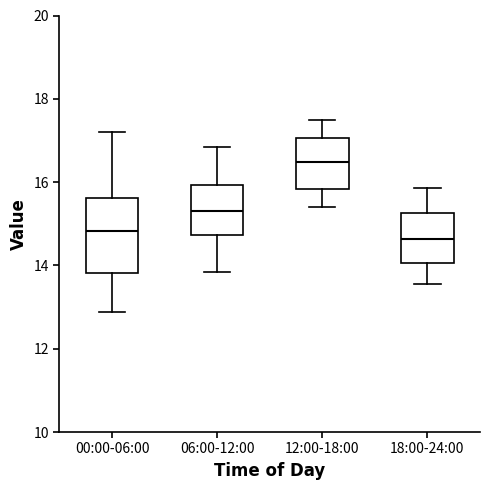

Reading left to right, transcribe this box plot: for each box, give where its median line is, the range the box spans, and where its two whiskers end, as read against the y-axis. The values are not printed on the chart, so give them approximately, as read against the axis.

00:00-06:00: median 14.8, box 13.8 to 15.6, whiskers 12.8 to 17.2
06:00-12:00: median 15.4, box 14.8 to 16.0, whiskers 13.8 to 16.8
12:00-18:00: median 16.4, box 15.8 to 17.0, whiskers 15.4 to 17.6
18:00-24:00: median 14.6, box 14.0 to 15.2, whiskers 13.6 to 15.8